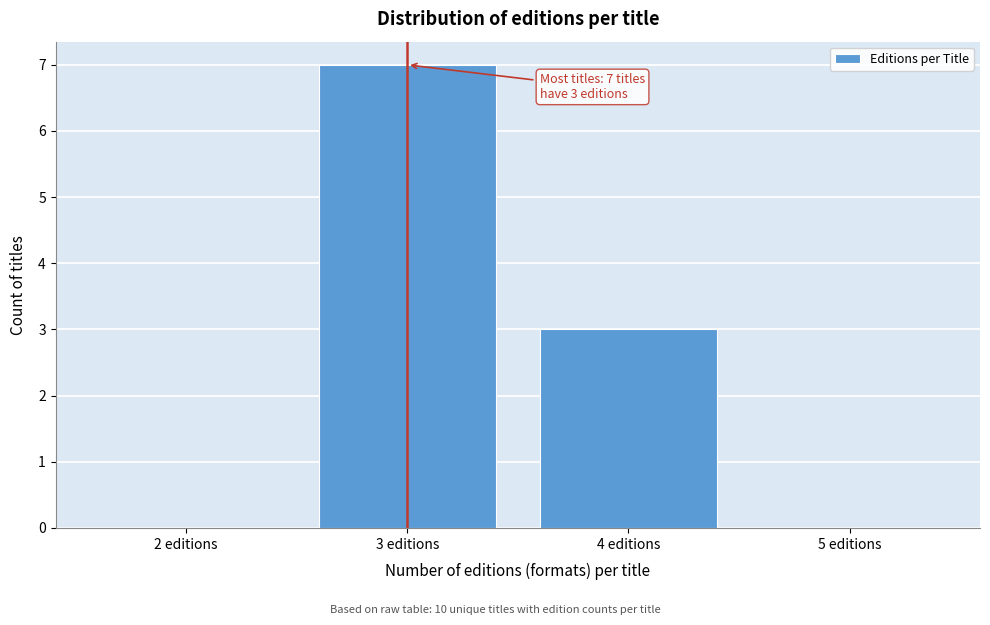

Over which range of the x-axis is the bar tallest?

2.5 to 3.5